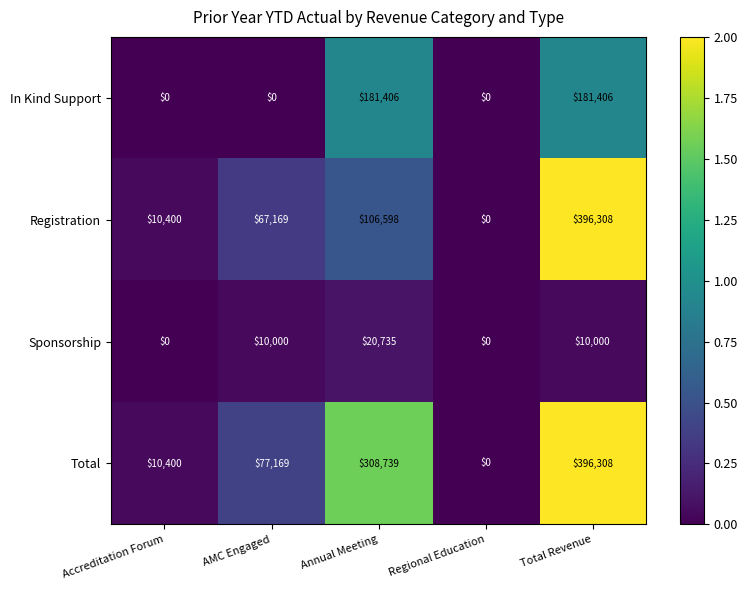

How many categories are shown in the chart?

5